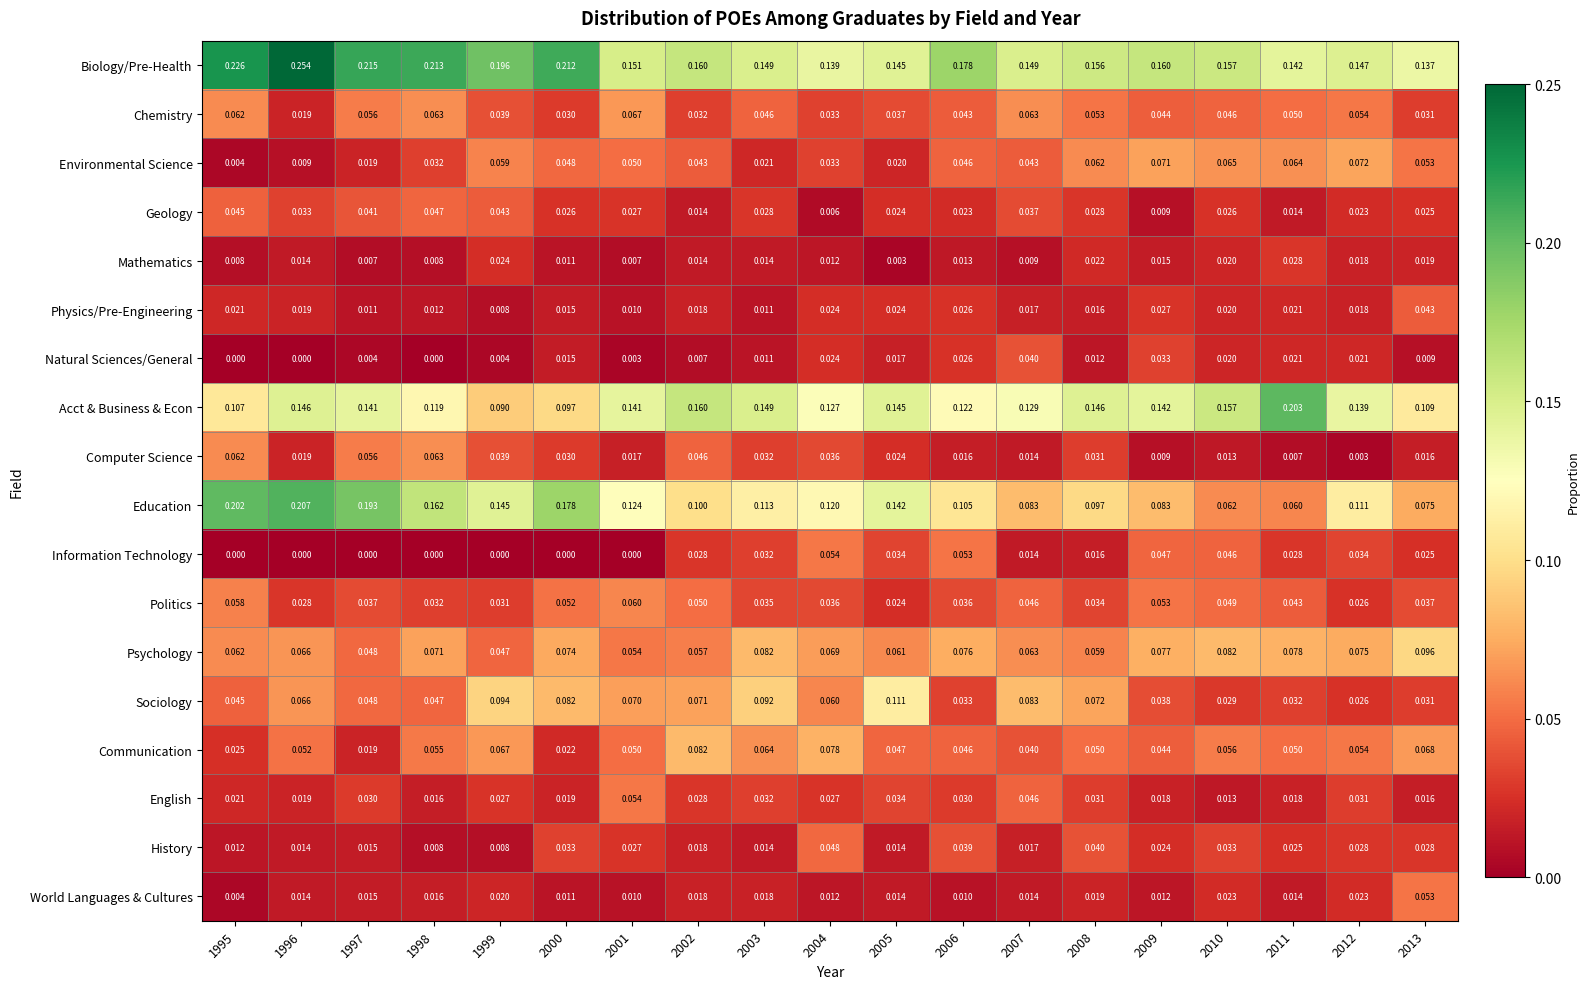

Which series has the largest range (max minus min)?

Education